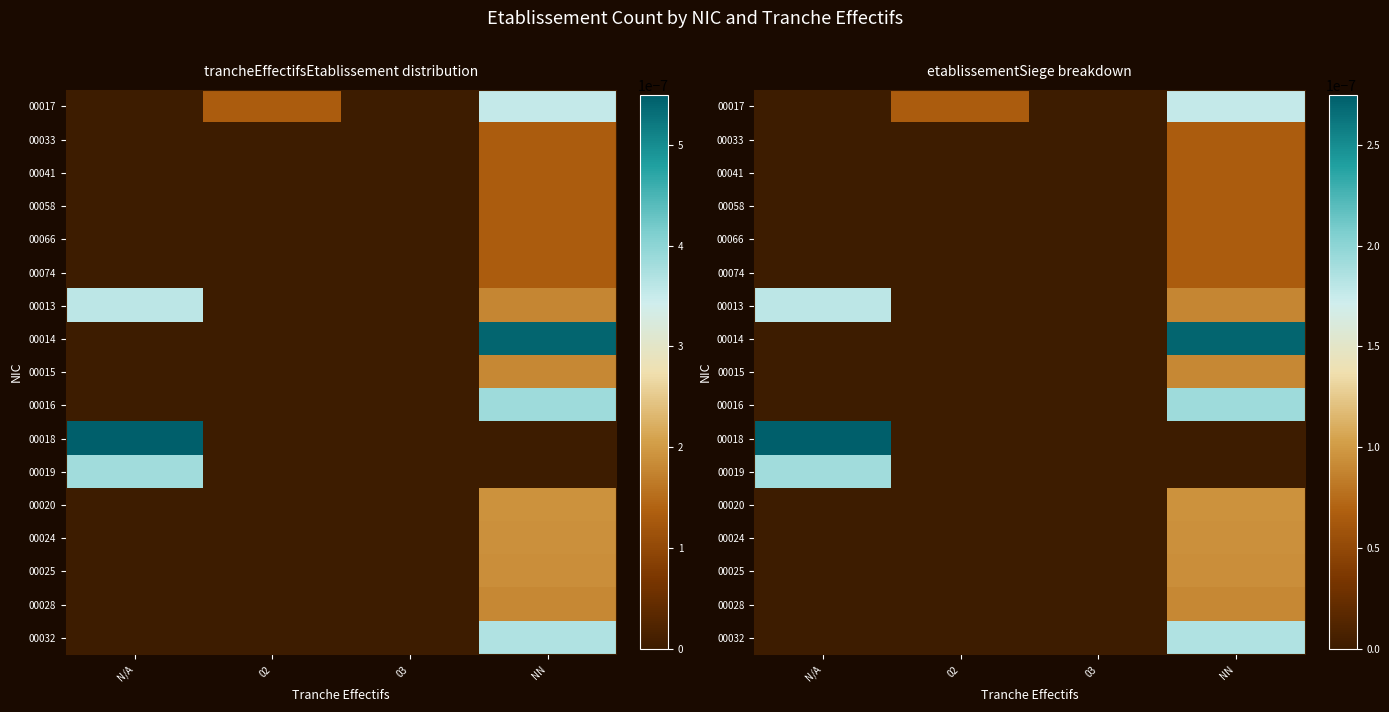

At NN, list the series in order from smallest to largest.

00018, 00019, 00033, 00041, 00058, 00066, 00074, 00013, 00028, 00015, 00025, 00024, 00020, 00017, 00032, 00016, 00014